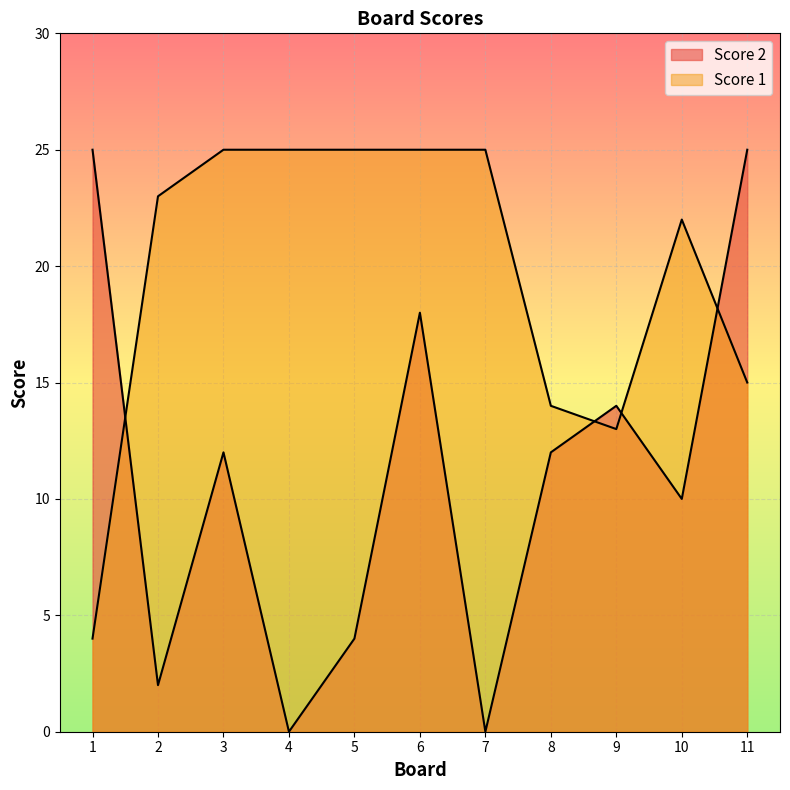

What are all the series names shown in the legend?

Score 2, Score 1